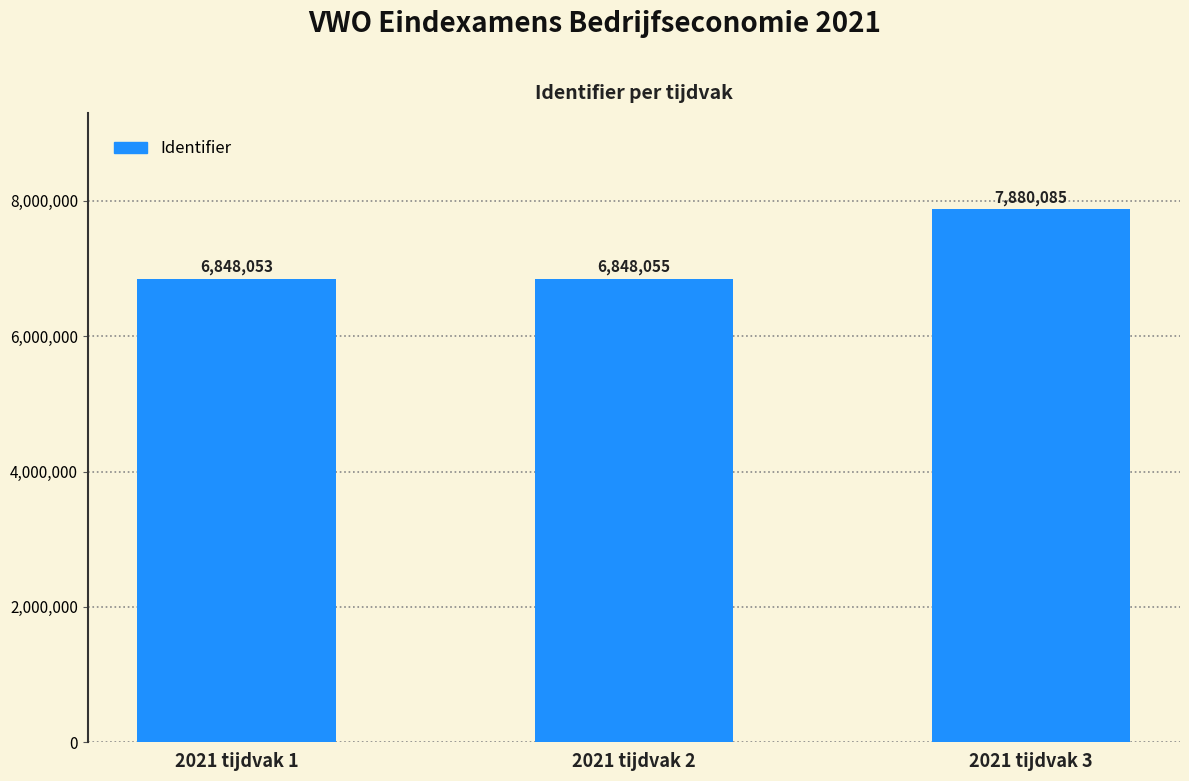

What is the value of the 2nd bar from the left?

6848055